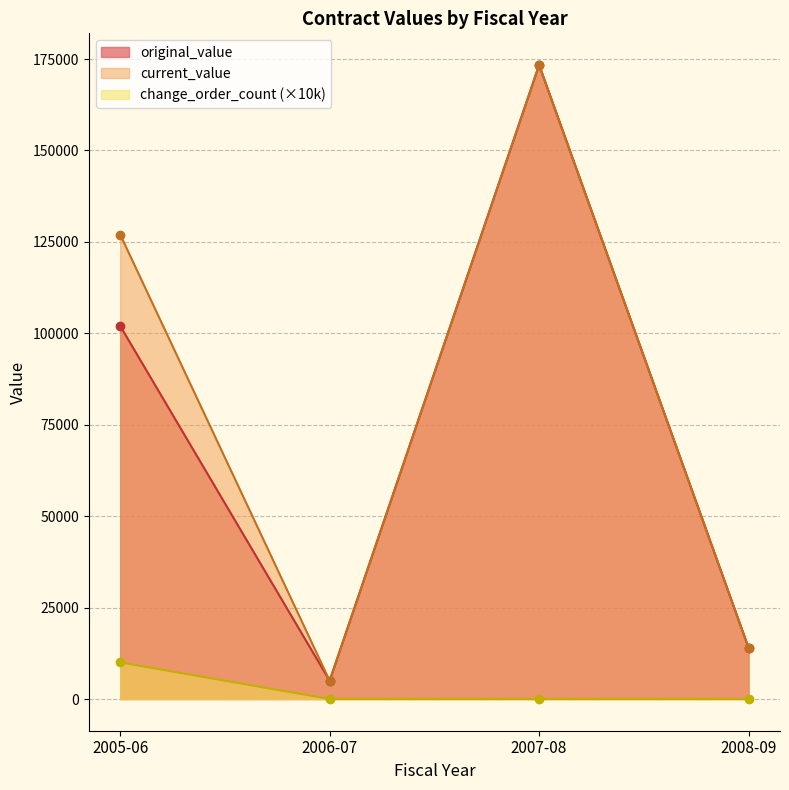

True or false: original_value and current_value intersect in this chart.

False